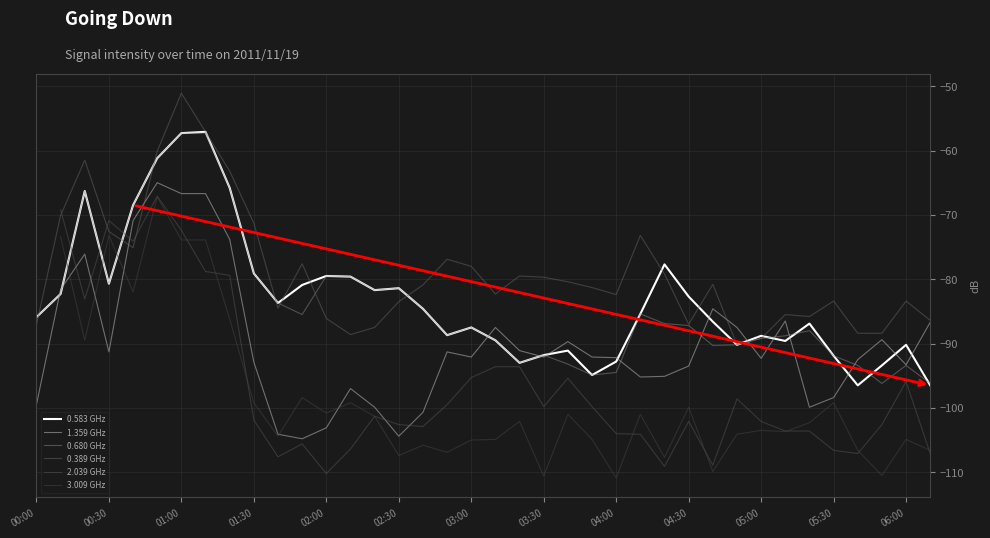

What are all the series names shown in the legend?

0.583 GHz, 1.359 GHz, 0.680 GHz, 0.389 GHz, 2.039 GHz, 3.009 GHz